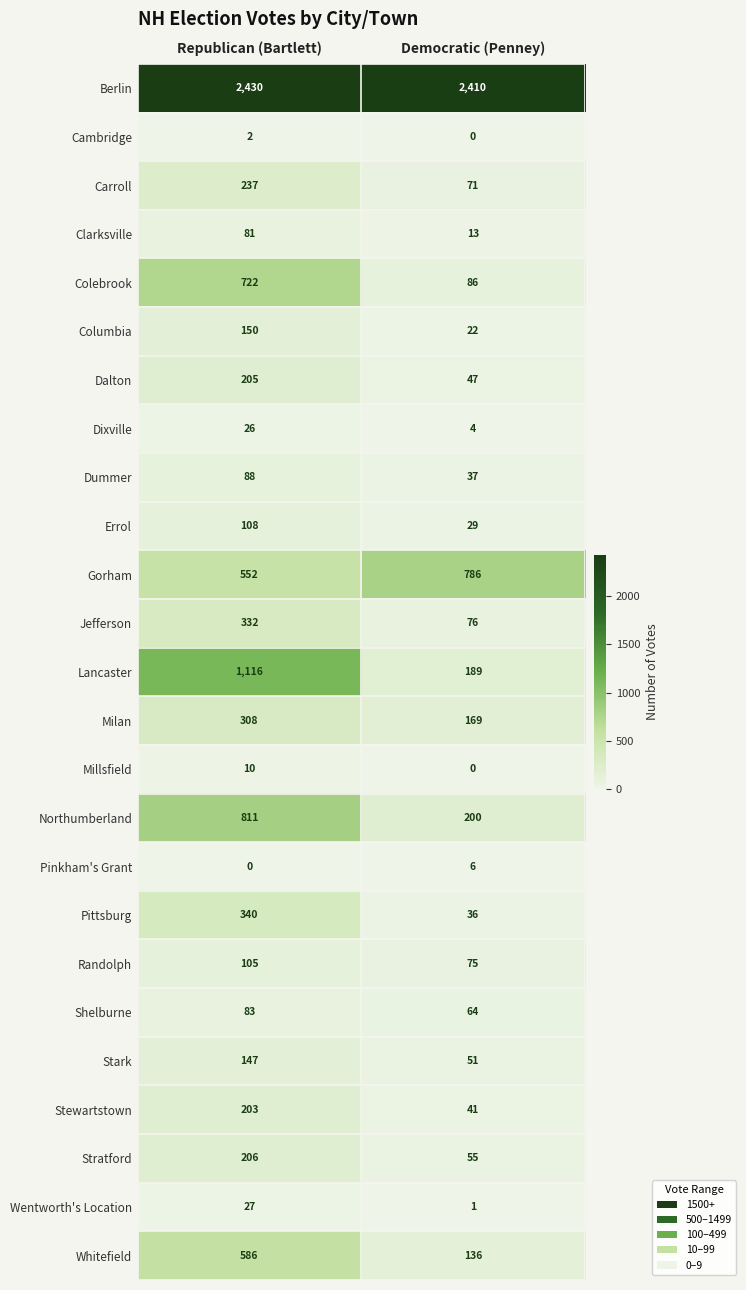

What is the difference between the maximum and minimum values in the Wentworth's Location series?

26